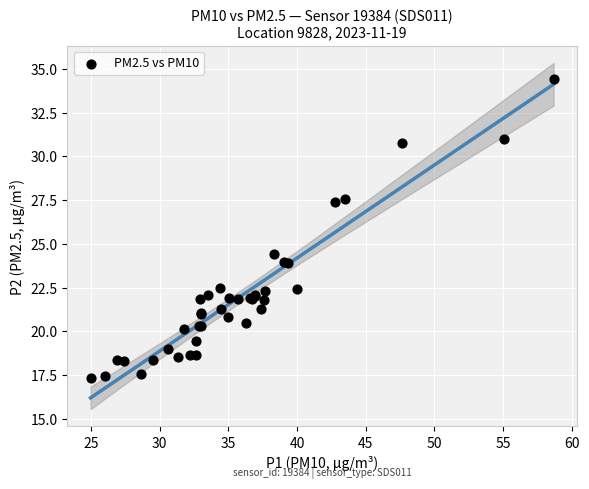

What Y value in the scatter plot is closest to 25?

24.4